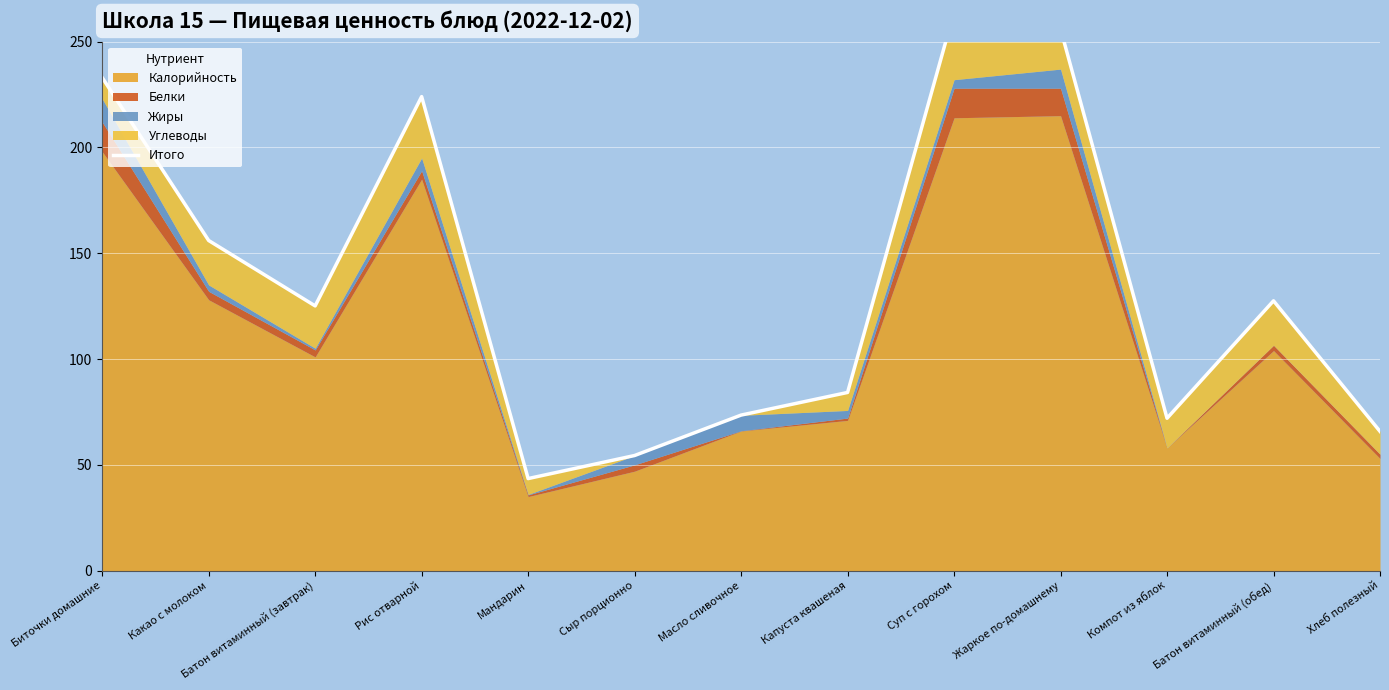

How many lines are shown in the chart?

1